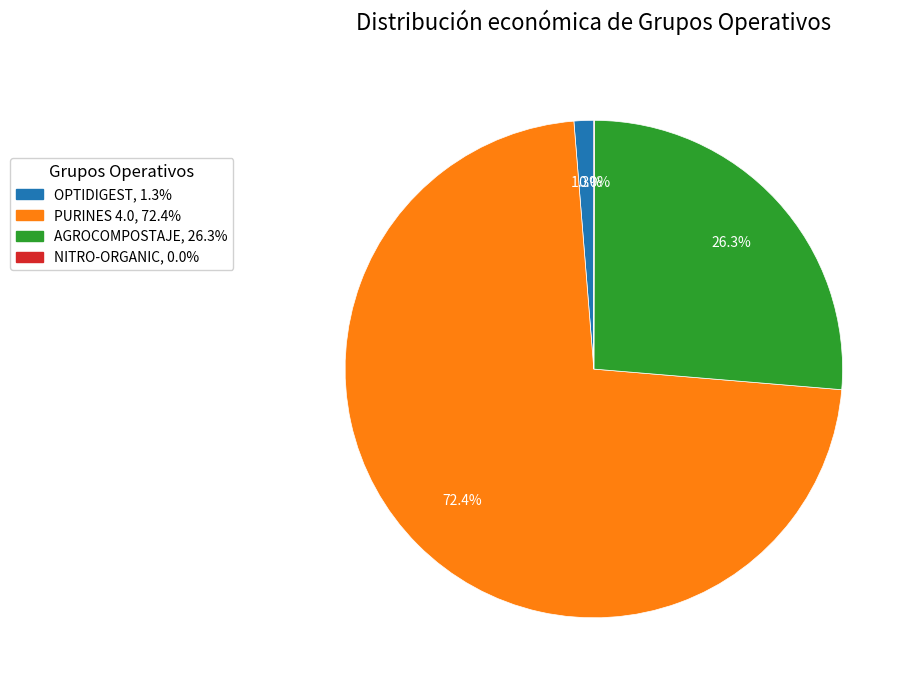

Does PURINES 4.0, 72.4% represent more than half of the total?

Yes